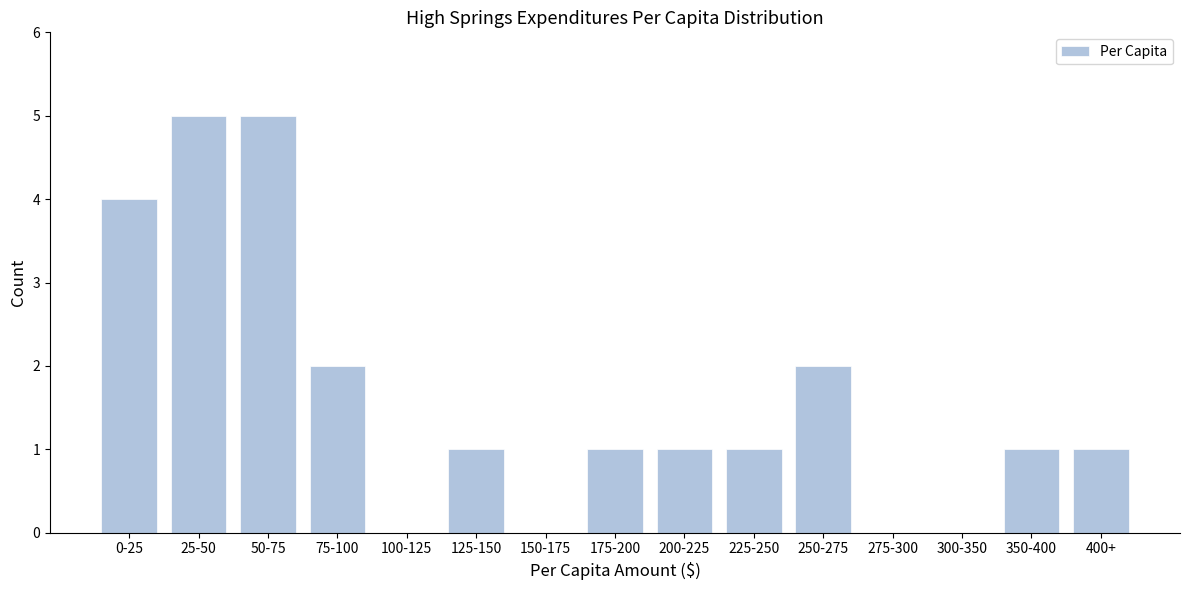

Reading right to left, extract all data points from this chart.

400+=1	350-400=1	300-350=0	275-300=0	250-275=2	225-250=1	200-225=1	175-200=1	150-175=0	125-150=1	100-125=0	75-100=2	50-75=5	25-50=5	0-25=4